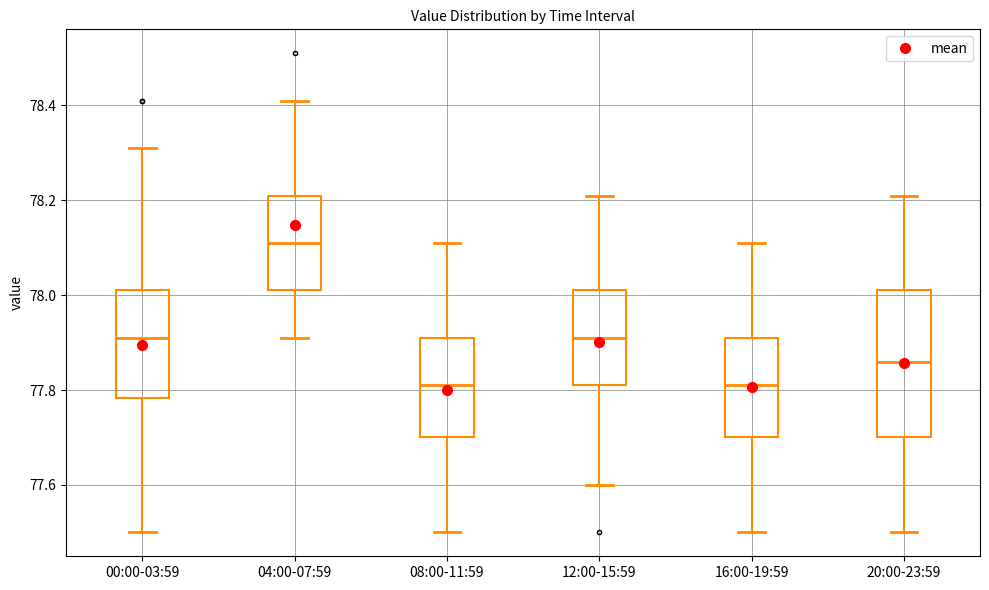

Reading left to right, transcribe this box plot: for each box, give where its median line is, the range the box spans, and where its two whiskers end, as read against the y-axis. The values are not printed on the chart, so give them approximately, as read against the axis.

00:00-03:59: median 77.92, box 77.78 to 78.02, whiskers 77.50 to 78.32
04:00-07:59: median 78.12, box 78.02 to 78.22, whiskers 77.92 to 78.42
08:00-11:59: median 77.82, box 77.70 to 77.92, whiskers 77.50 to 78.12
12:00-15:59: median 77.92, box 77.82 to 78.02, whiskers 77.60 to 78.22
16:00-19:59: median 77.82, box 77.70 to 77.92, whiskers 77.50 to 78.12
20:00-23:59: median 77.86, box 77.70 to 78.02, whiskers 77.50 to 78.22